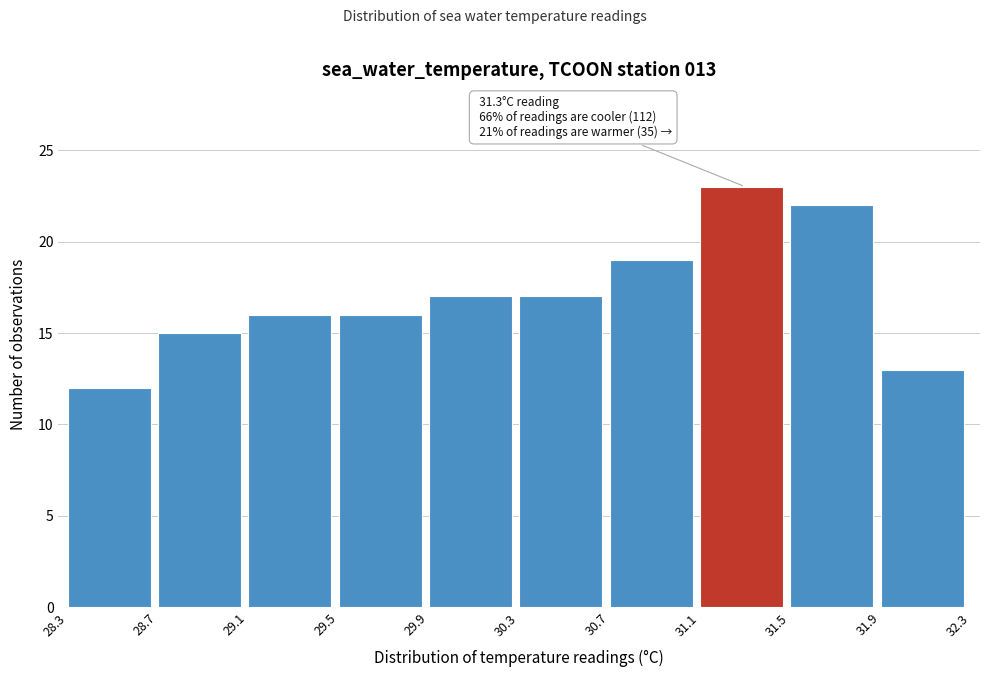

Which range on the x-axis has the tallest bar?

31.1 to 31.5